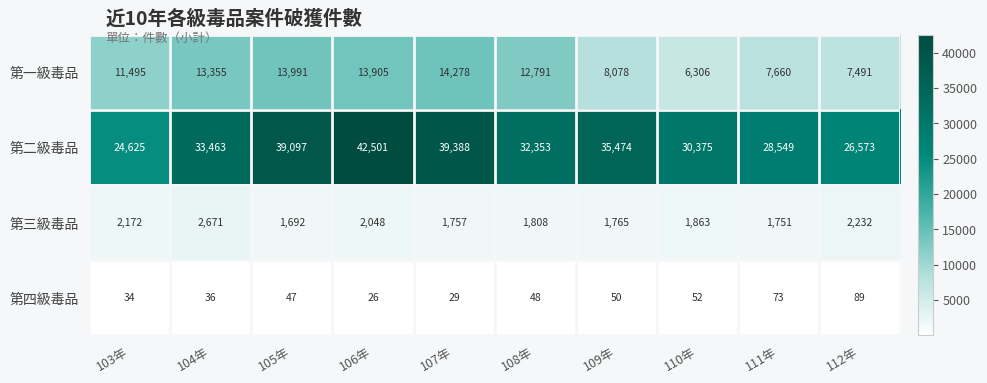

At which label is 第四級毒品 closest to 57?

110年